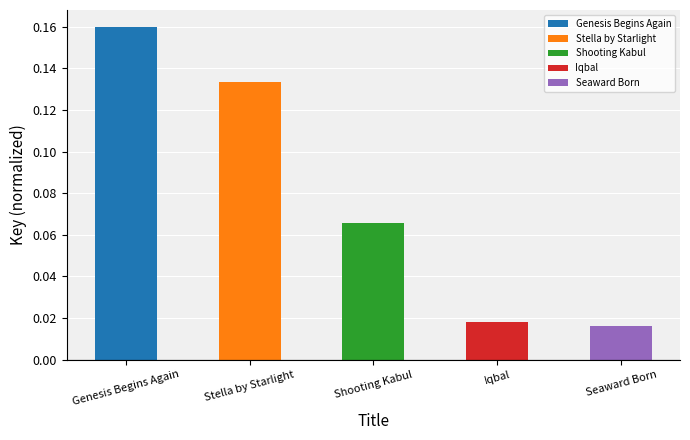

What is the sum of all values?

0.4